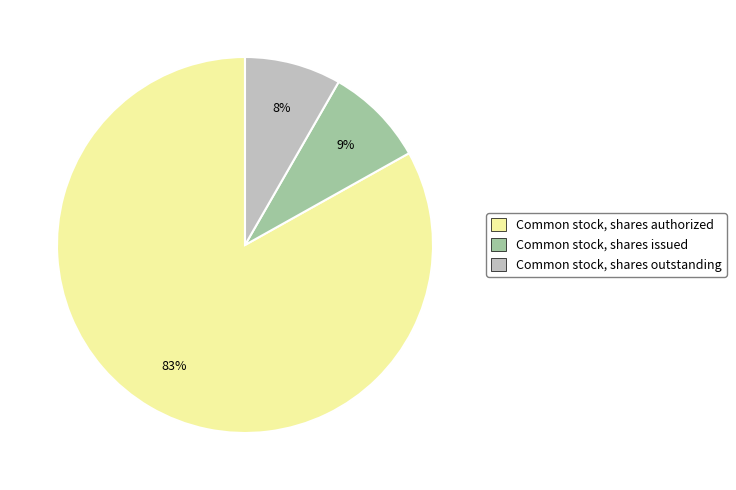

To the nearest percent, what percentage of the pie is Common stock, shares outstanding?

8%